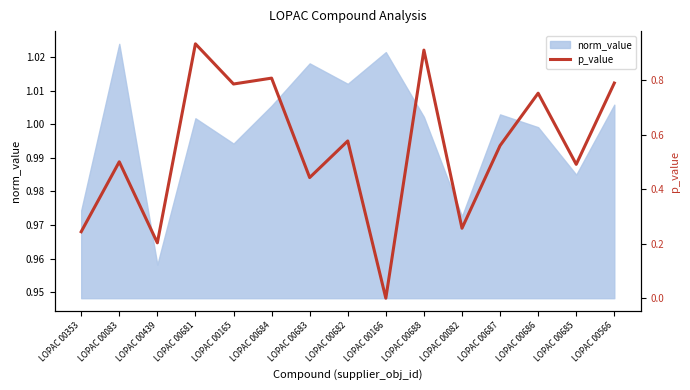

What is the label of the 14th point from the right?

LOPAC 00083